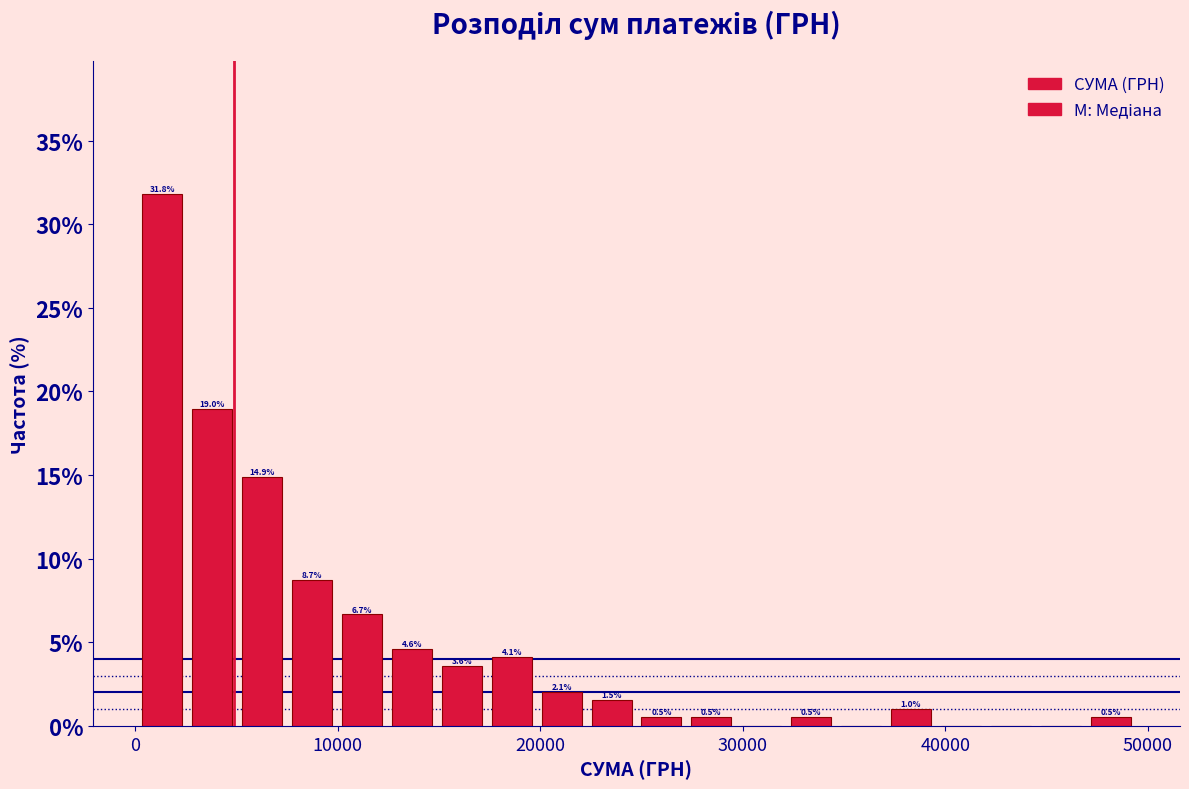

Around what value on the x-axis is the tallest bar? Give the approximate position of its centre, as read against the axis.

1000